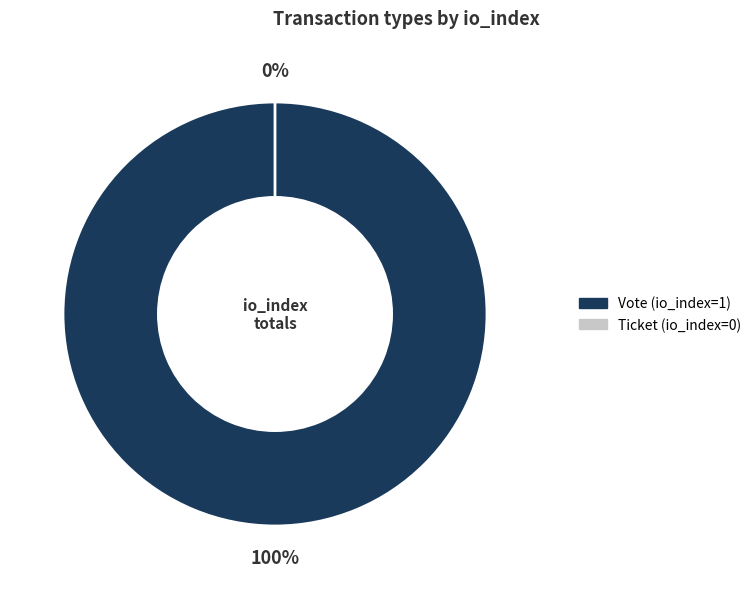

How many segments does this pie chart have?

2